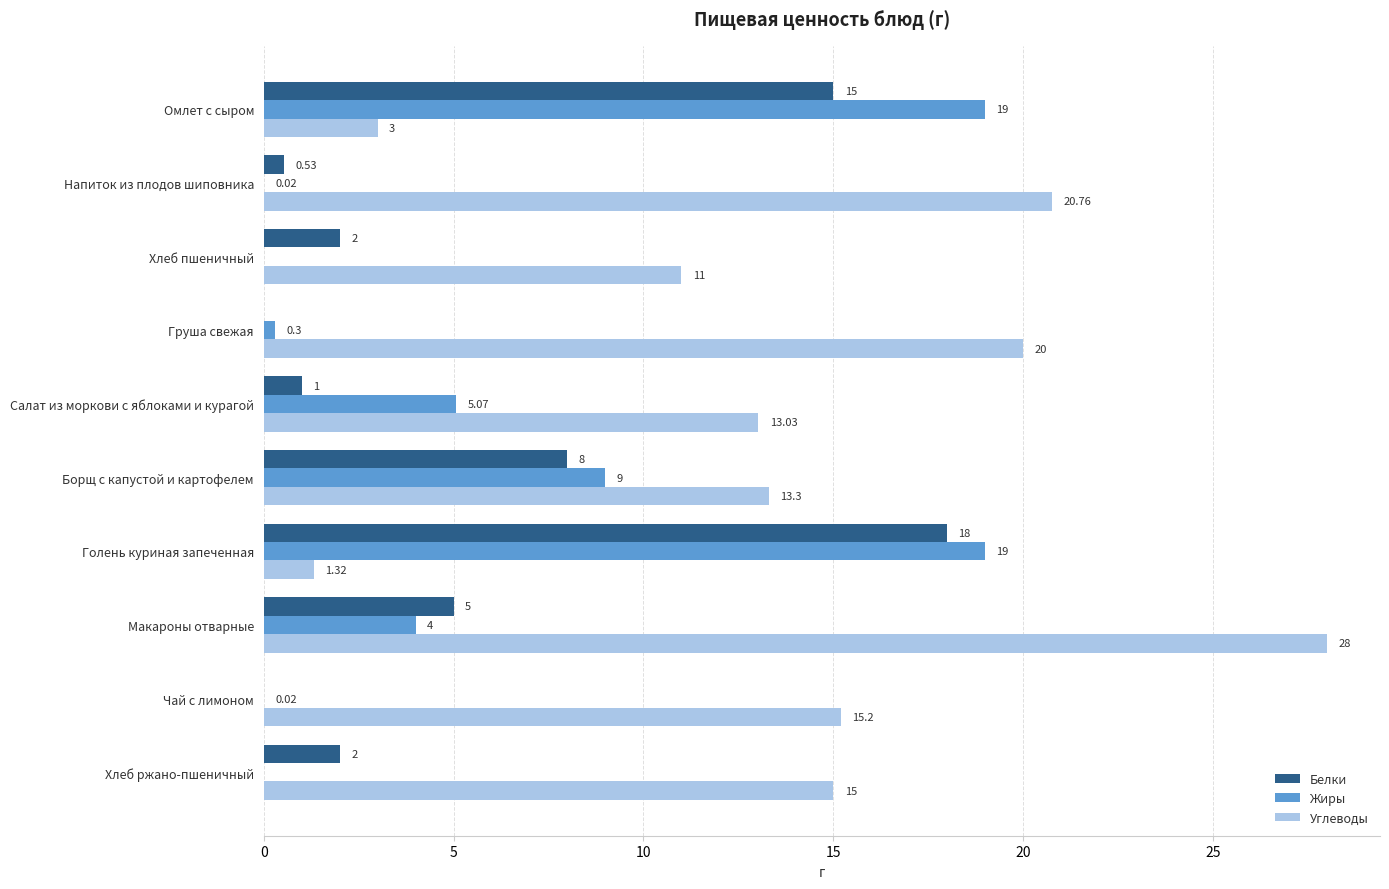

Where is Белки nearest to the value 9?

Борщ с капустой и картофелем